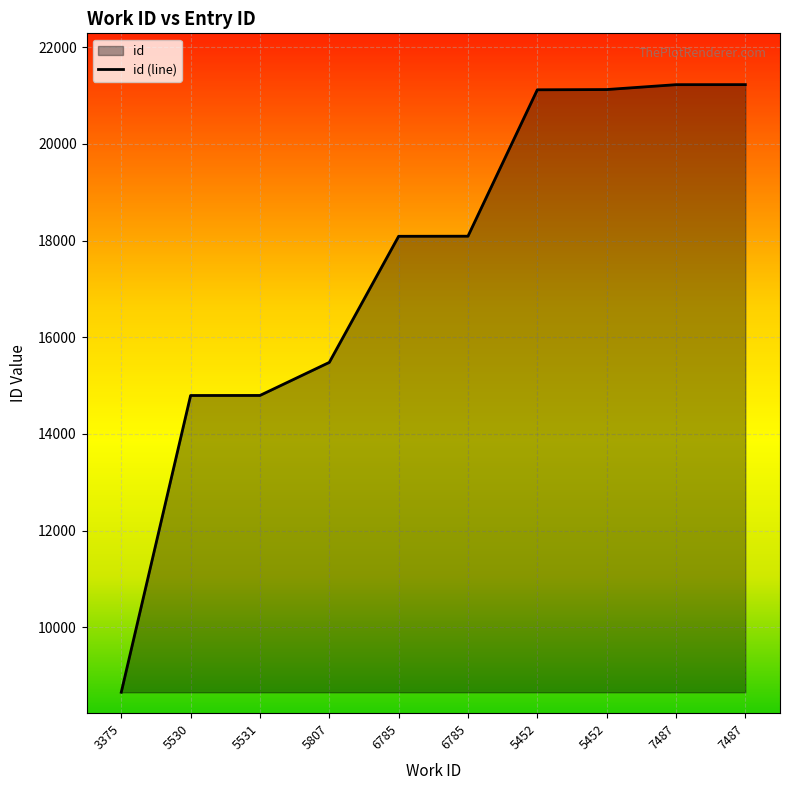

The value at 6785 is 31053. True or false?

False